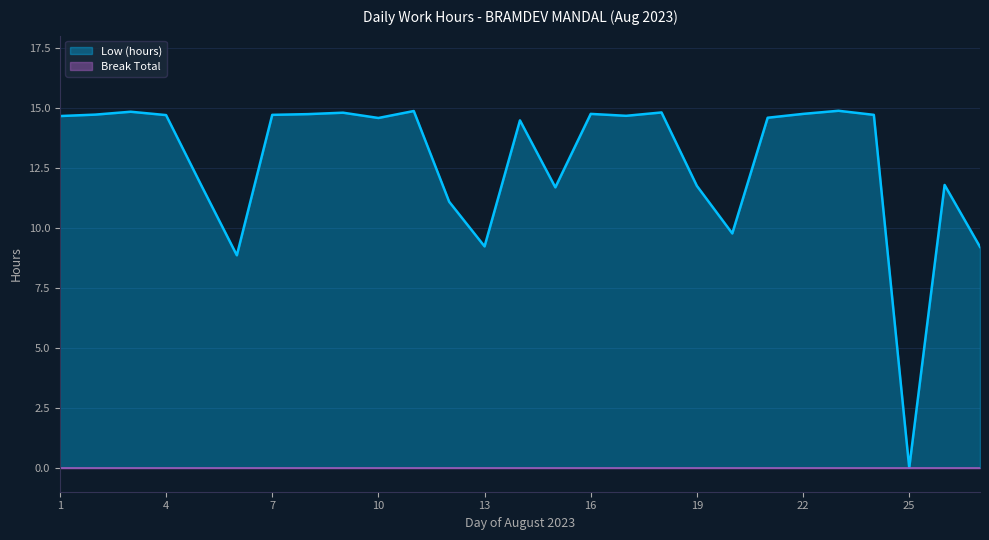

What is the average value?

12.8